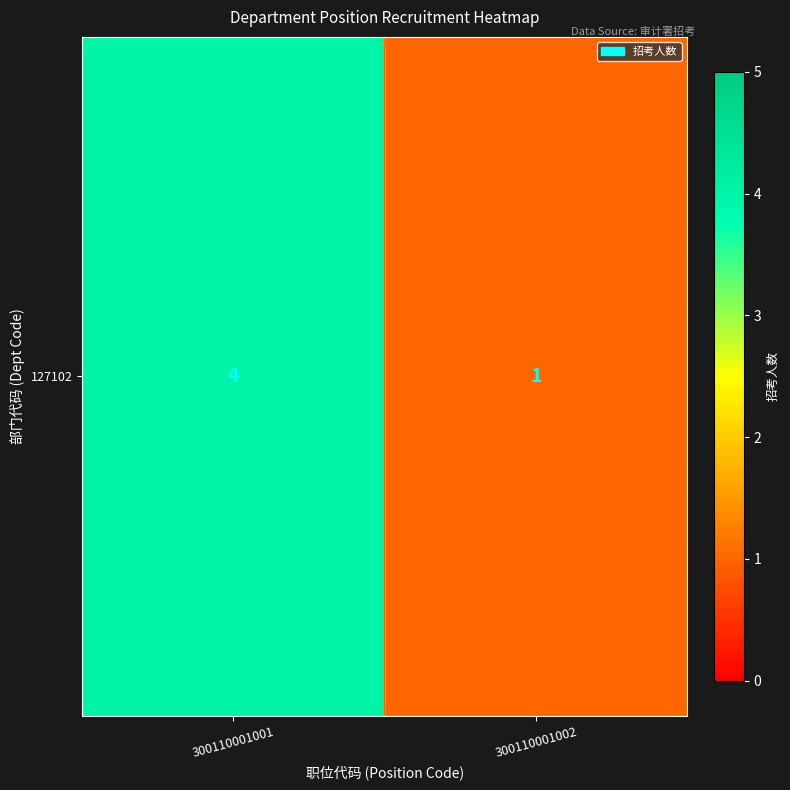

What is the average value?

2